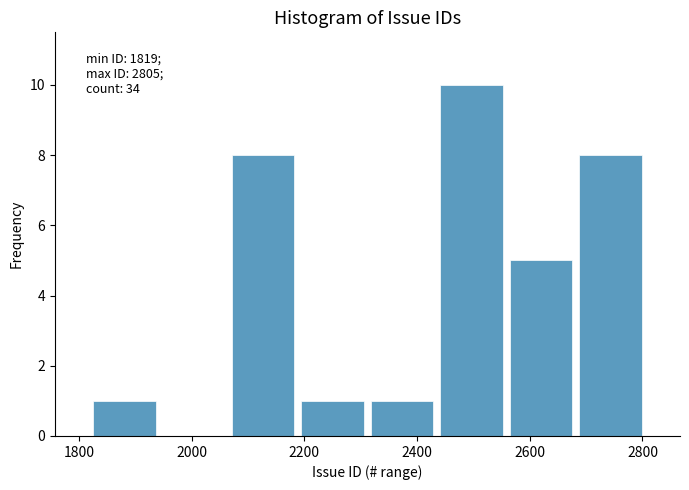

Which range on the x-axis has the tallest bar?

2440 to 2560